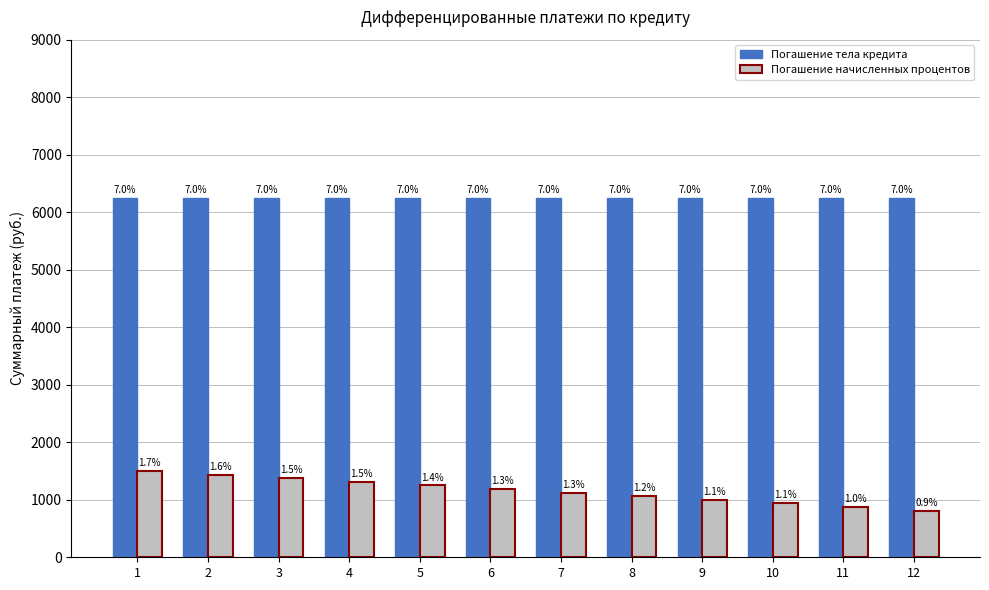

Which series has the largest range (max minus min)?

Погашение начисленных процентов